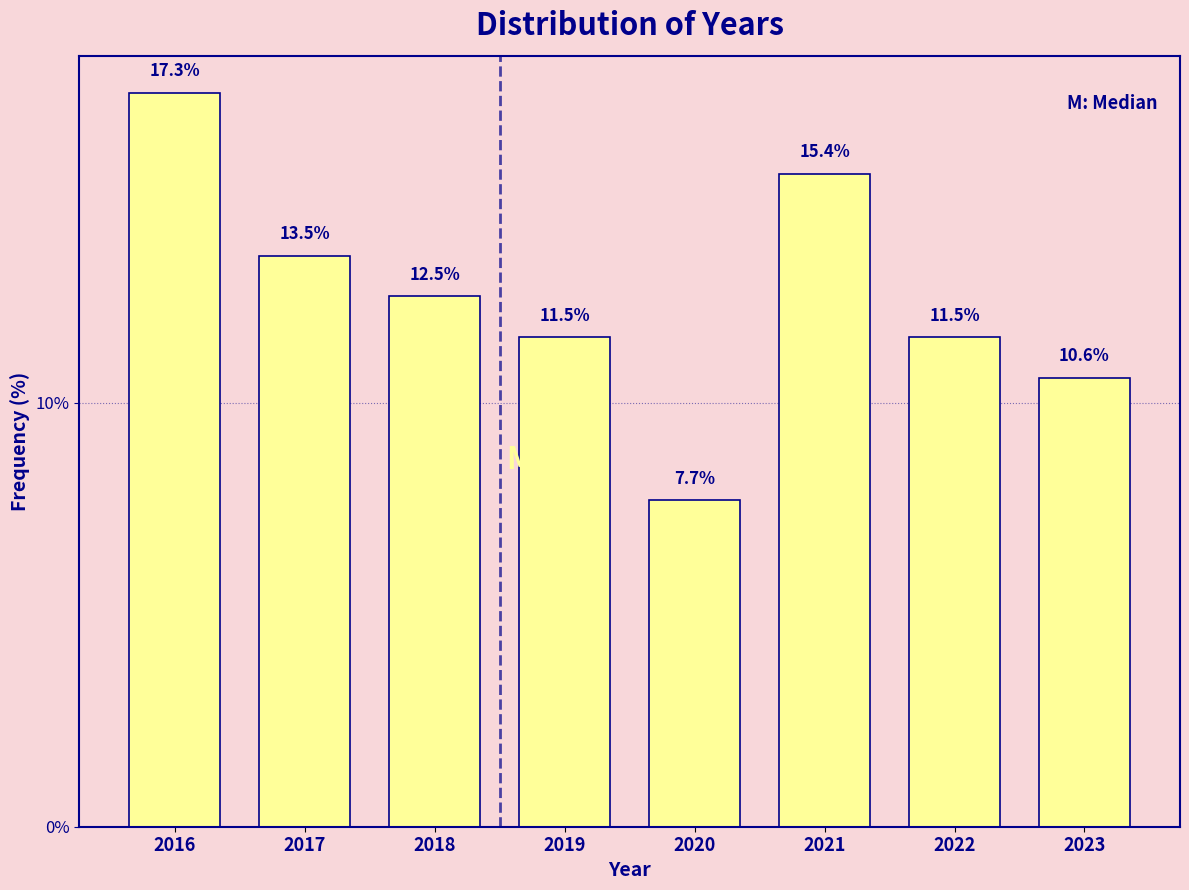

Reading right to left, what are all the values shown in this chart?

10.6	11.5	15.4	7.7	11.5	12.5	13.5	17.3